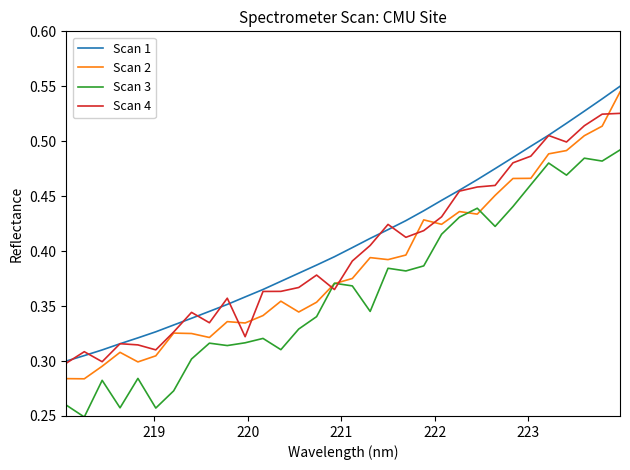

At how many categories does at least one series exceed 0?

32